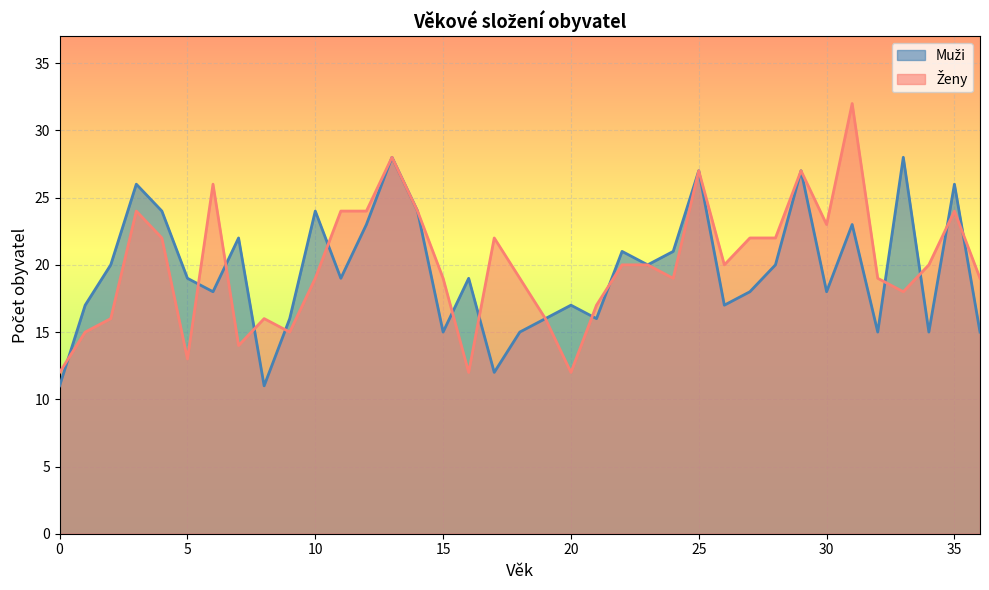

How many intersections are there between Ženy and Muži?

14